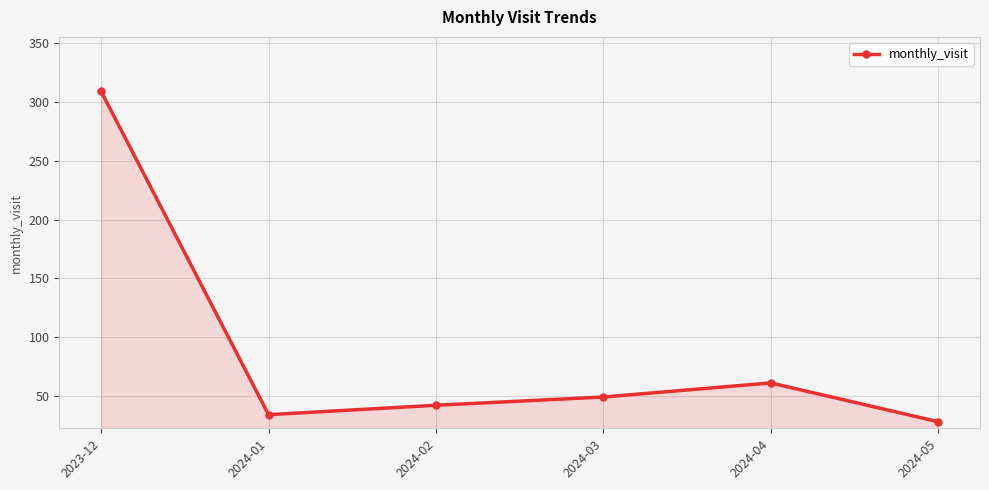

The chart shows a value of 61 at 2024-04. True or false?

True